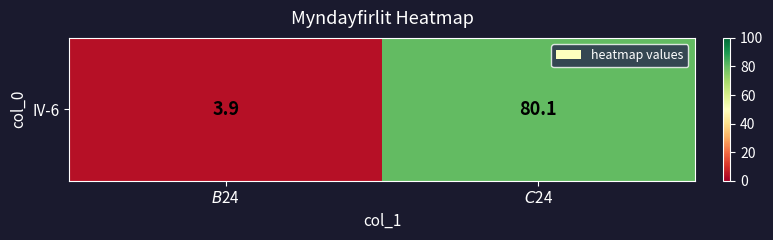

What is the difference between the values at $C$24 and $B$24?

76.2